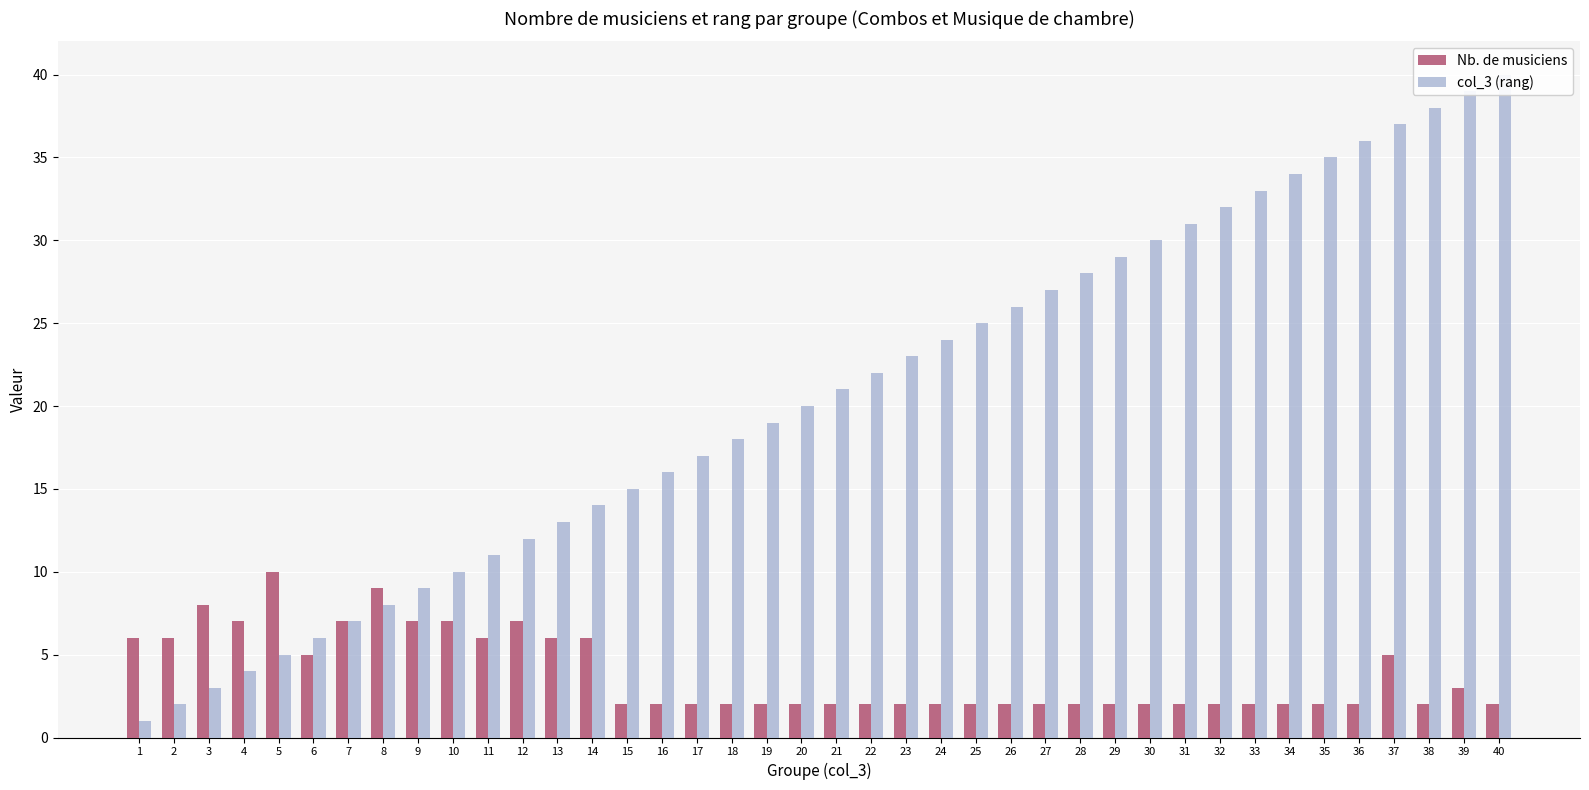

What is the maximum value for Nb. de musiciens?

10